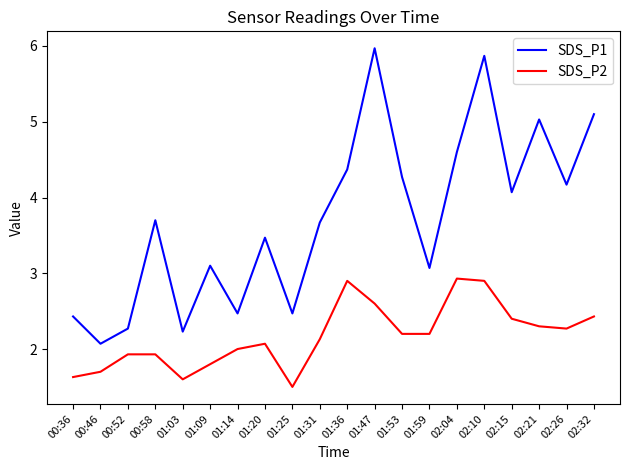

What is the sum of all SDS_P1 values?

74.4